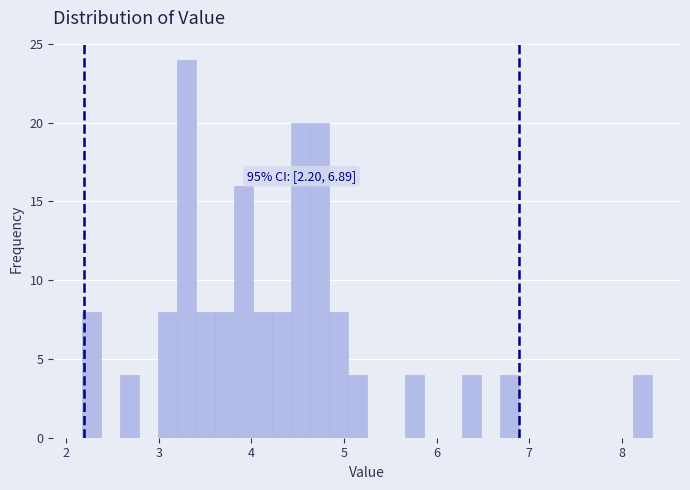

Read against the x-axis, roughly where is the centre of the tallest bar?

3.3